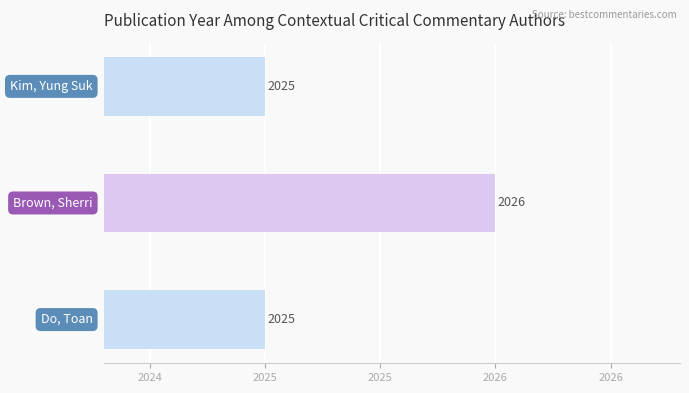

Does the chart contain any negative values?

No